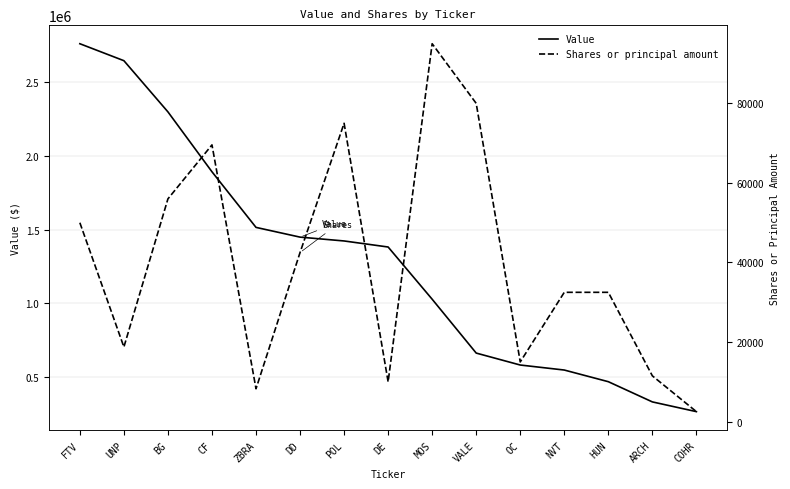

Is the value of Shares or principal amount at DD greater than the value of Value at POL?

No